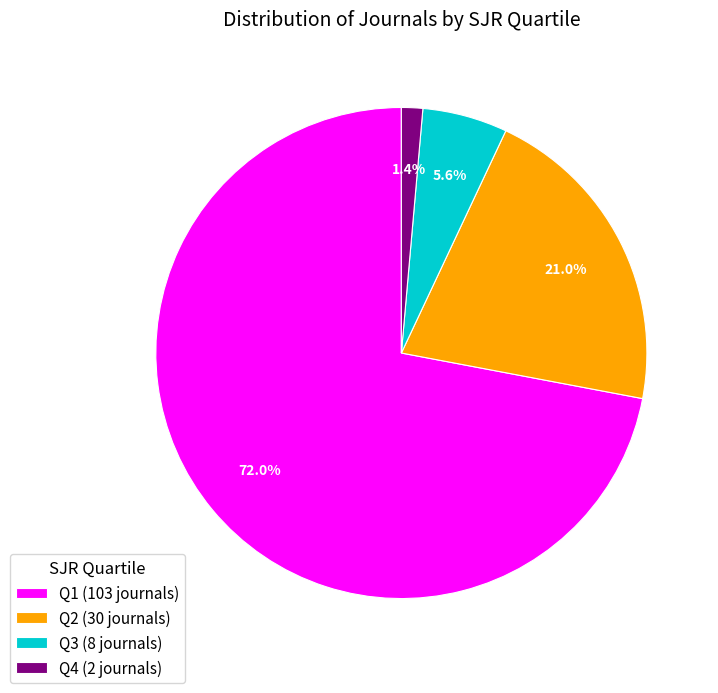

What percentage is the Q2 slice, to the nearest percent?

21%